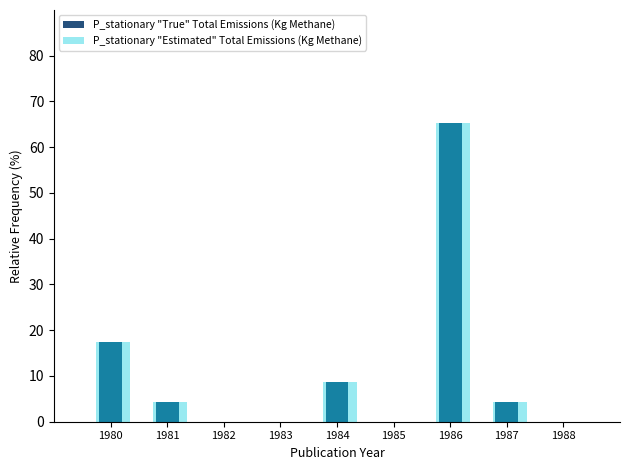

What is the sum of the P_stationary "True" Total Emissions (Kg Methane) values at 1980 and 1984?

26.1